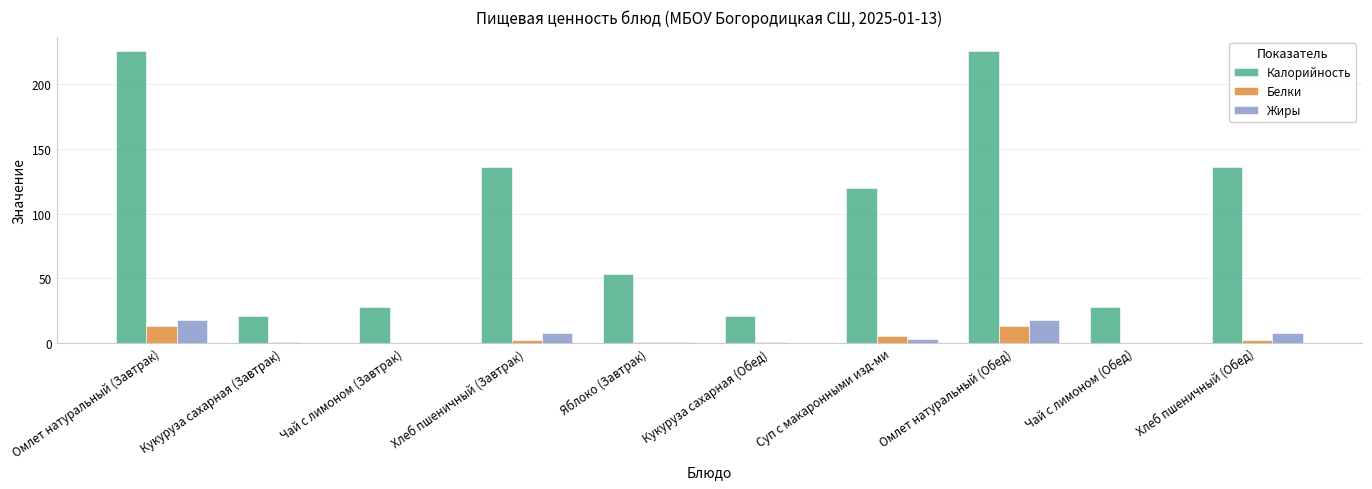

Is the value of Белки at Хлеб пшеничный (Обед) greater than the value of Жиры at Омлет натуральный (Обед)?

No